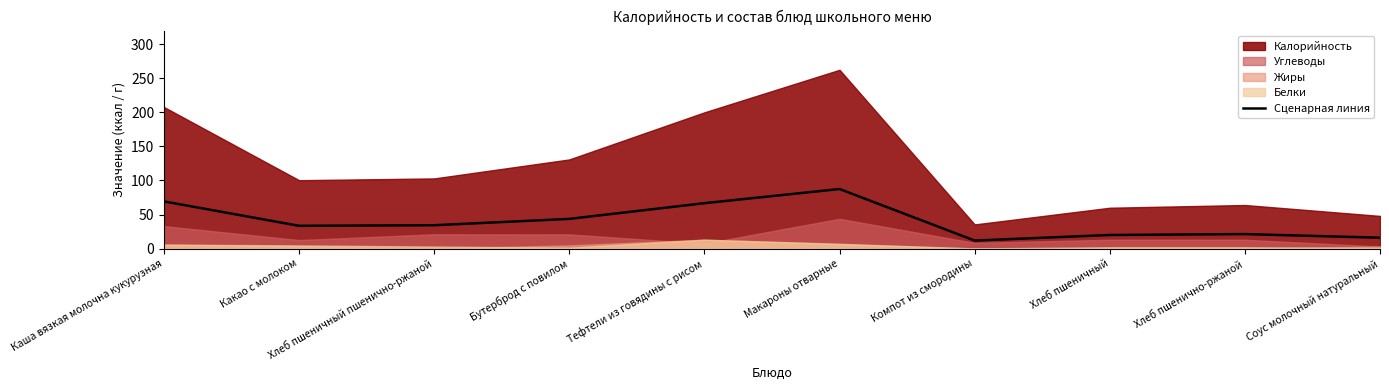

The value at Хлеб пшеничный пшенично-ржаной is 12.9. True or false?

False